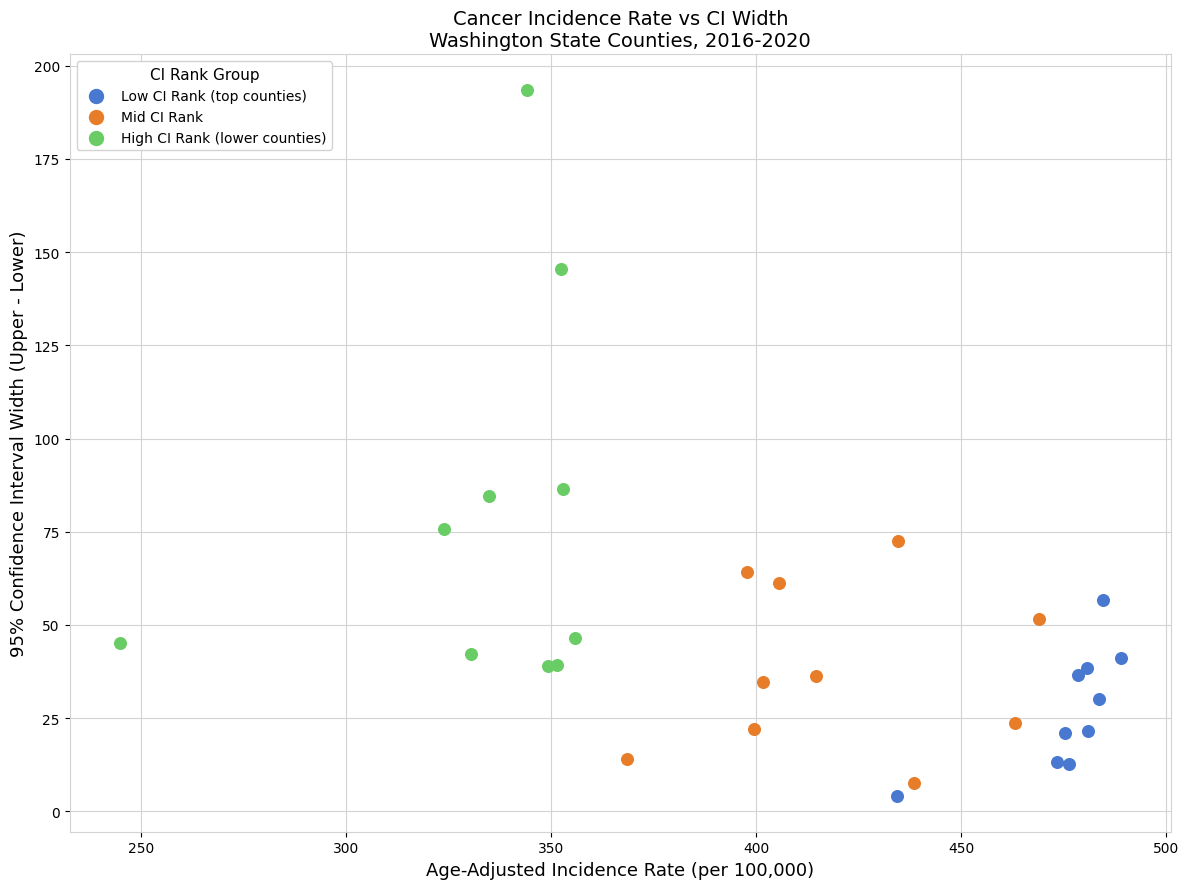

What are all the series names shown in the legend?

Low CI Rank (top counties), Mid CI Rank, High CI Rank (lower counties)